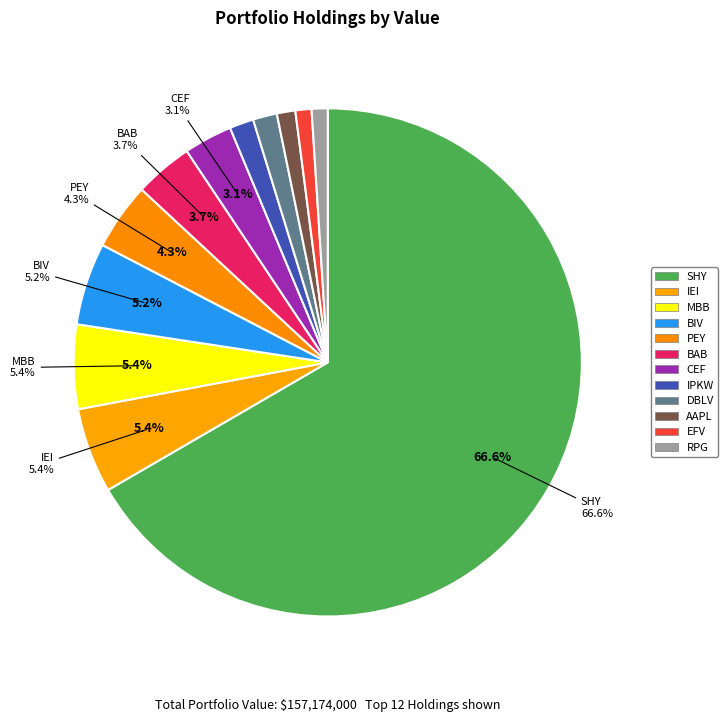

How many segments does this pie chart have?

12